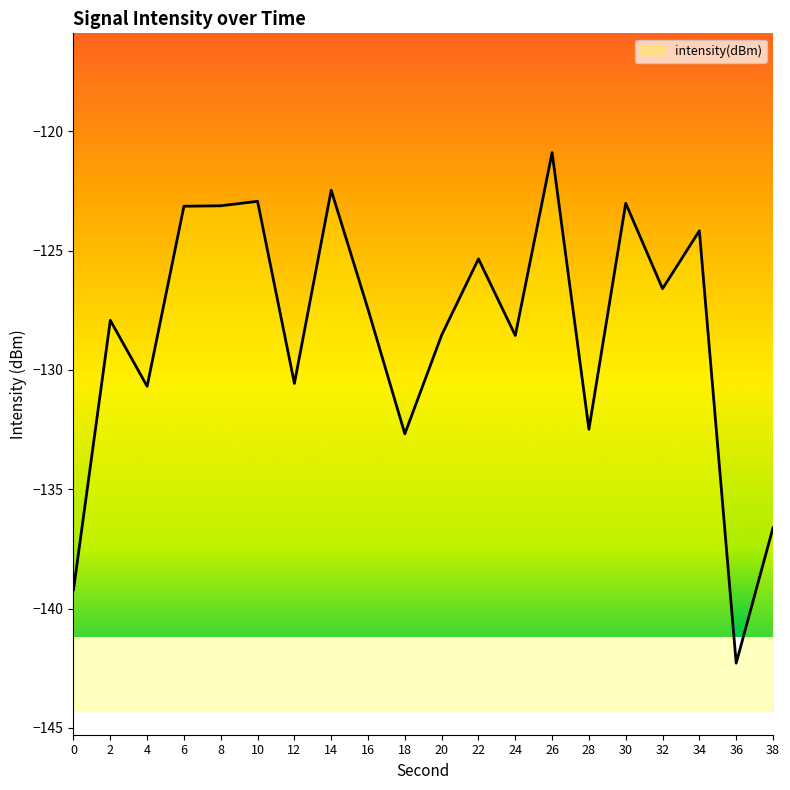

How many values exceed -127?

9